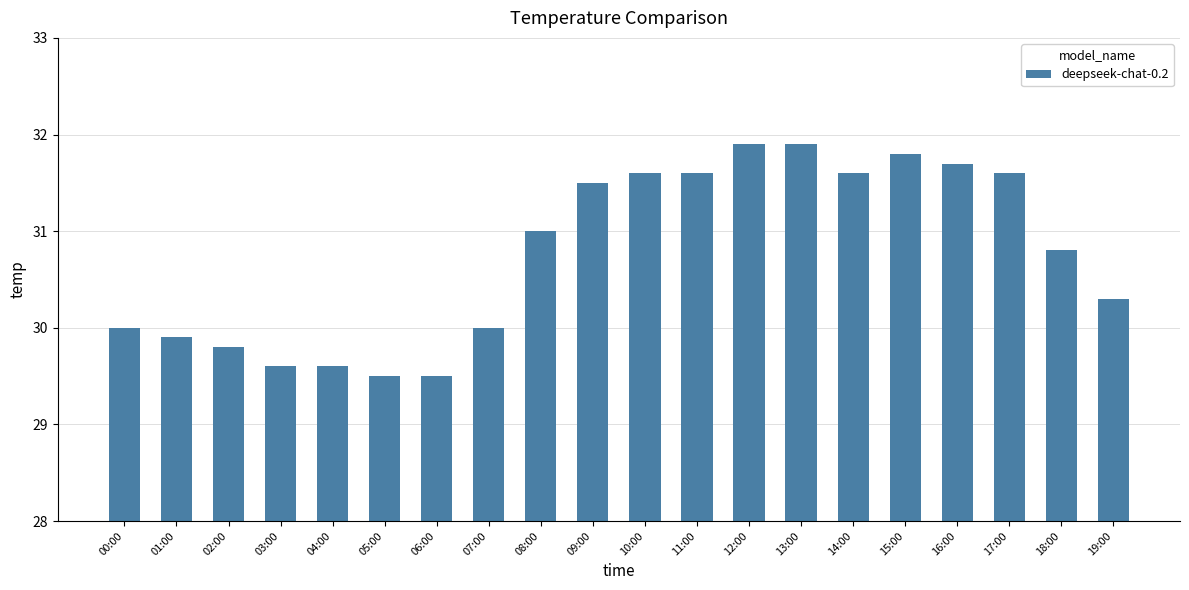

How many distinct data groups are displayed?

1